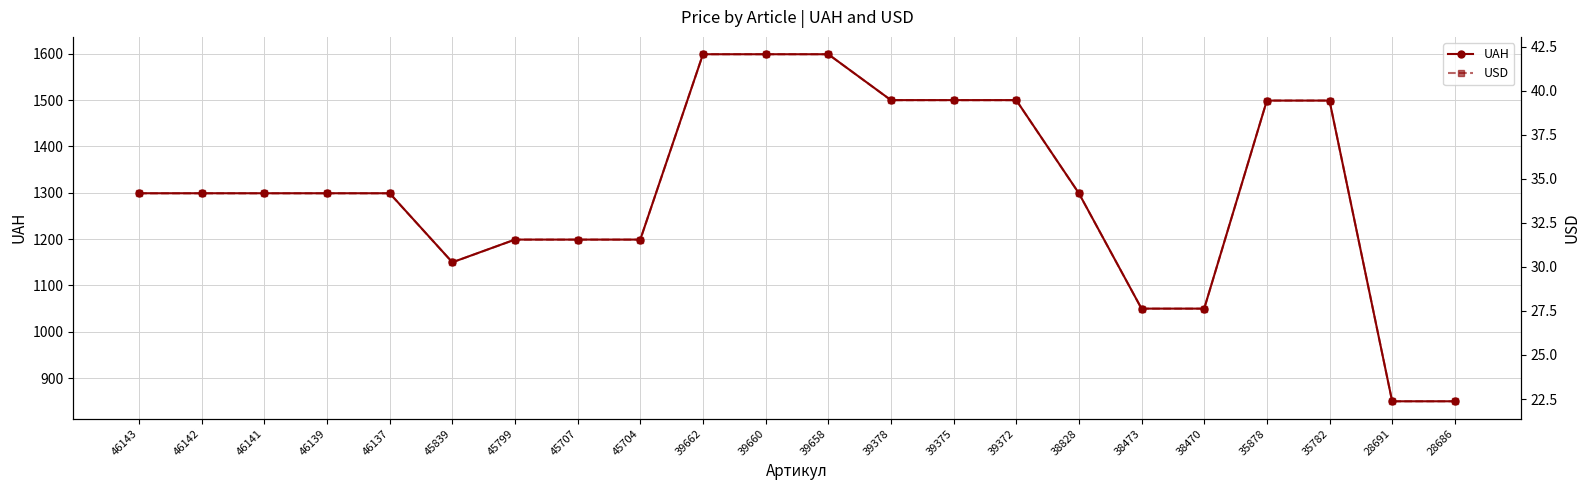

What is the value of the USD point at the 17th from the left?

27.6